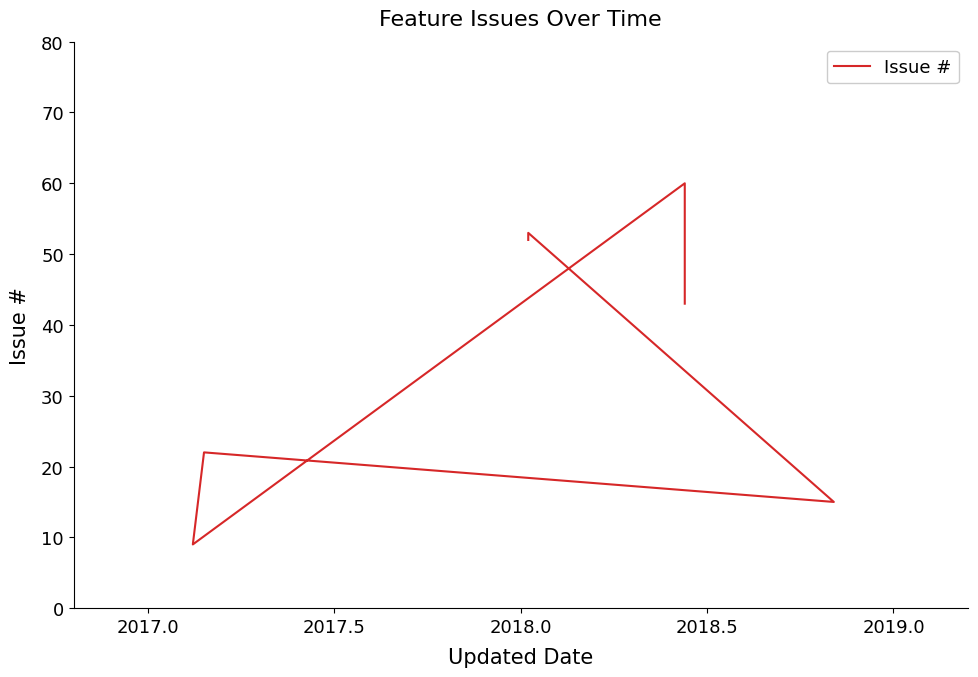

Is this an area chart (filled region under the line)?

No